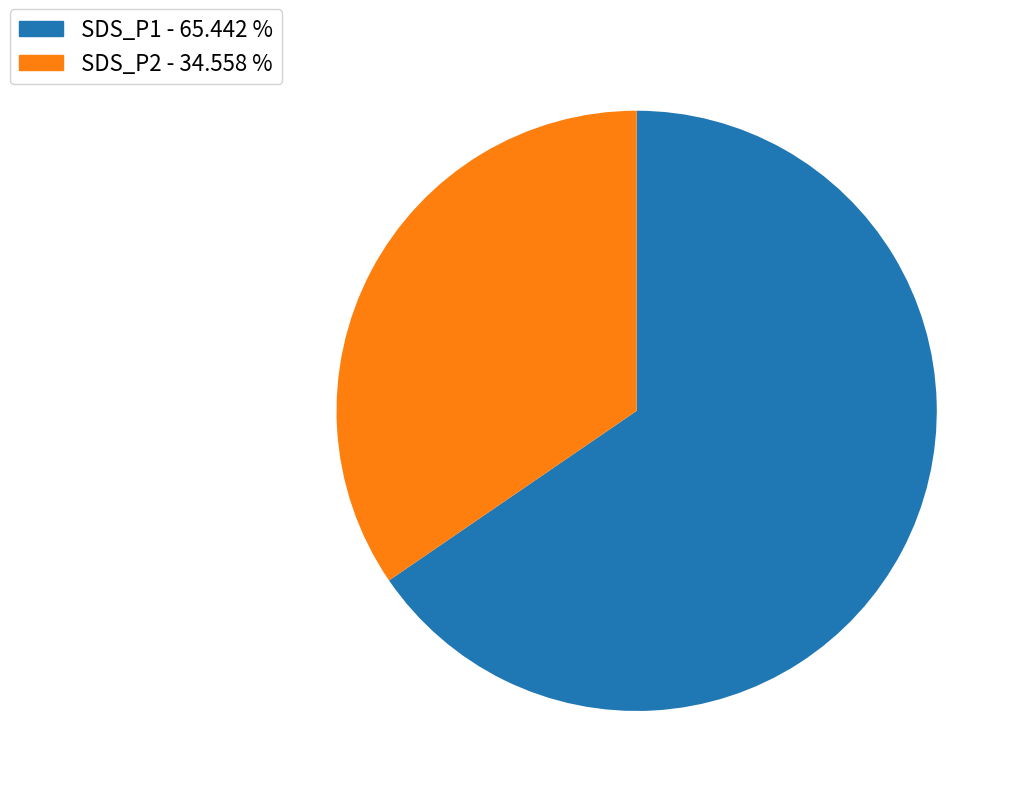

The SDS_P1 slice represents 65% of the pie. True or false?

True